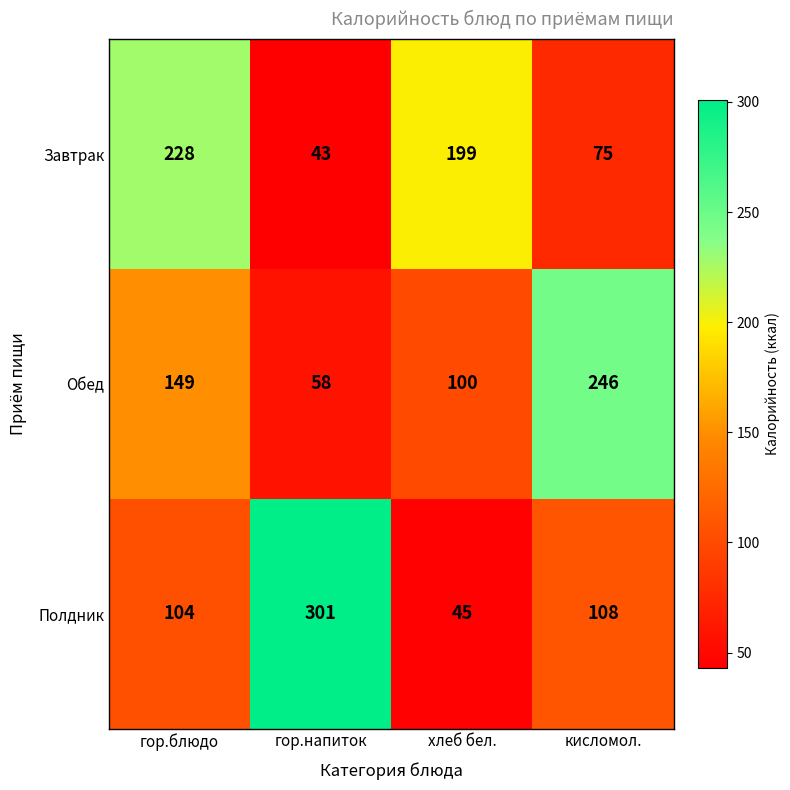

Which series has the widest spread of values?

Полдник